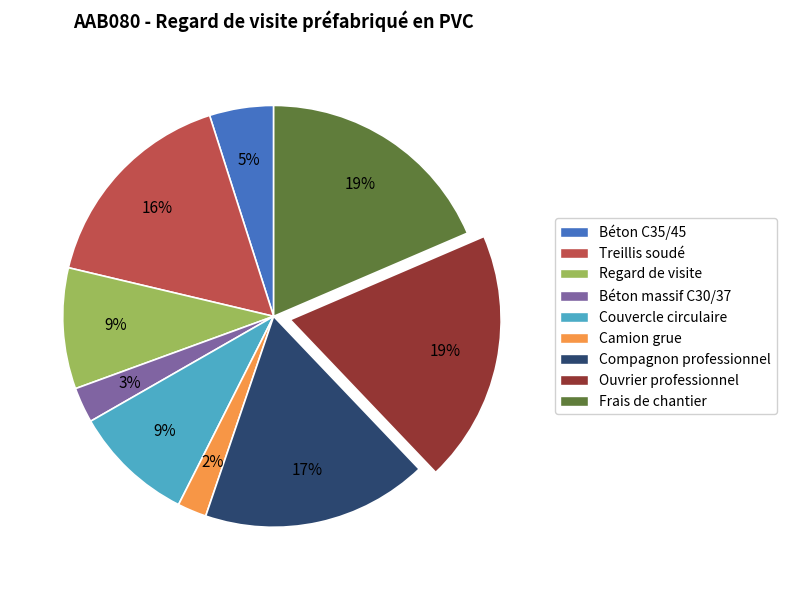

How many segments does this pie chart have?

9